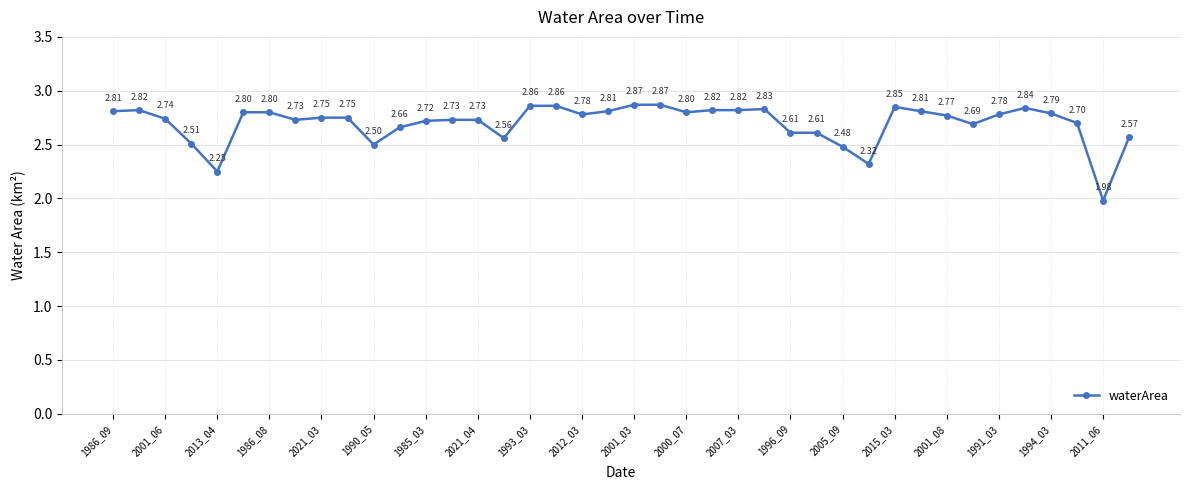

True or false: the data has more than 0 interior local peaks.

True